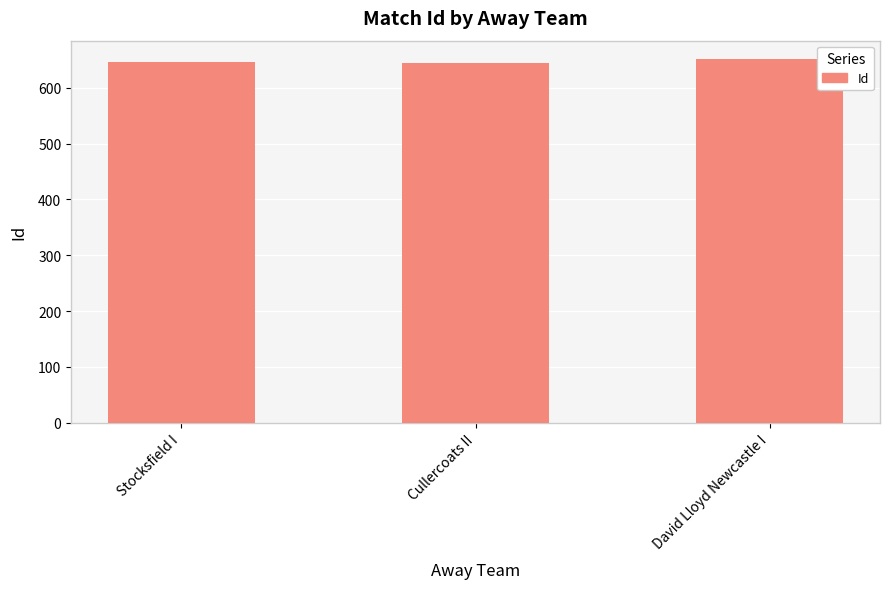

What is the value of the 2nd bar from the left?

644